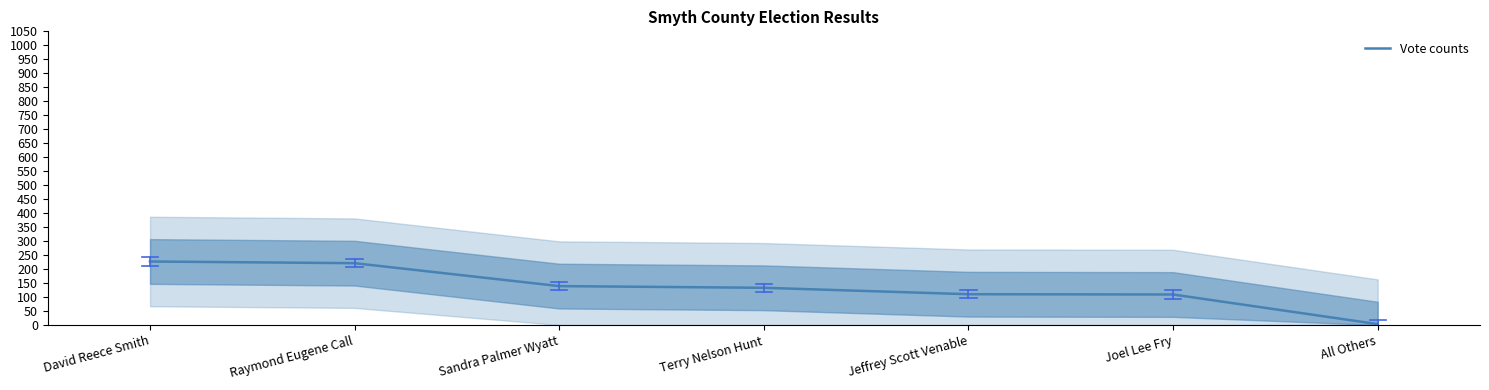

At which category does the chart reach its minimum across all series?

All Others